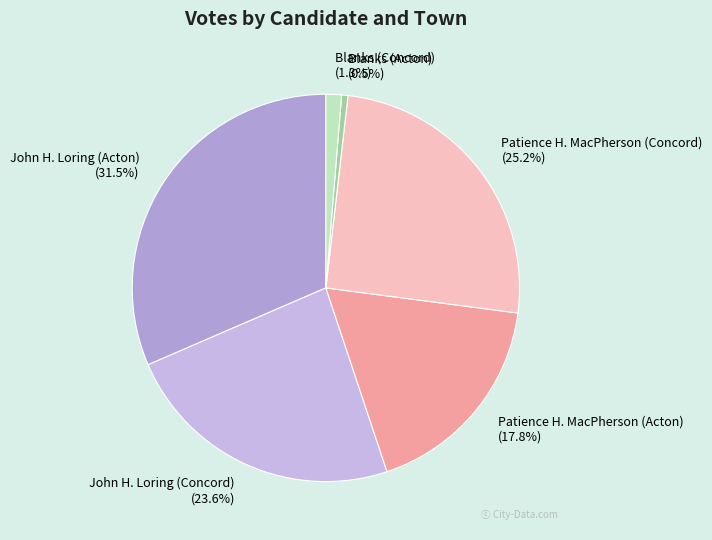

Is there any slice that represents more than half of the pie?

No